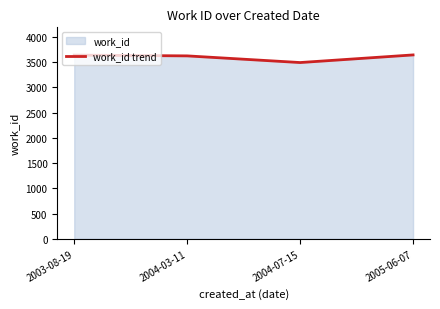

What is the label of the 2nd point from the right?

2004-07-15